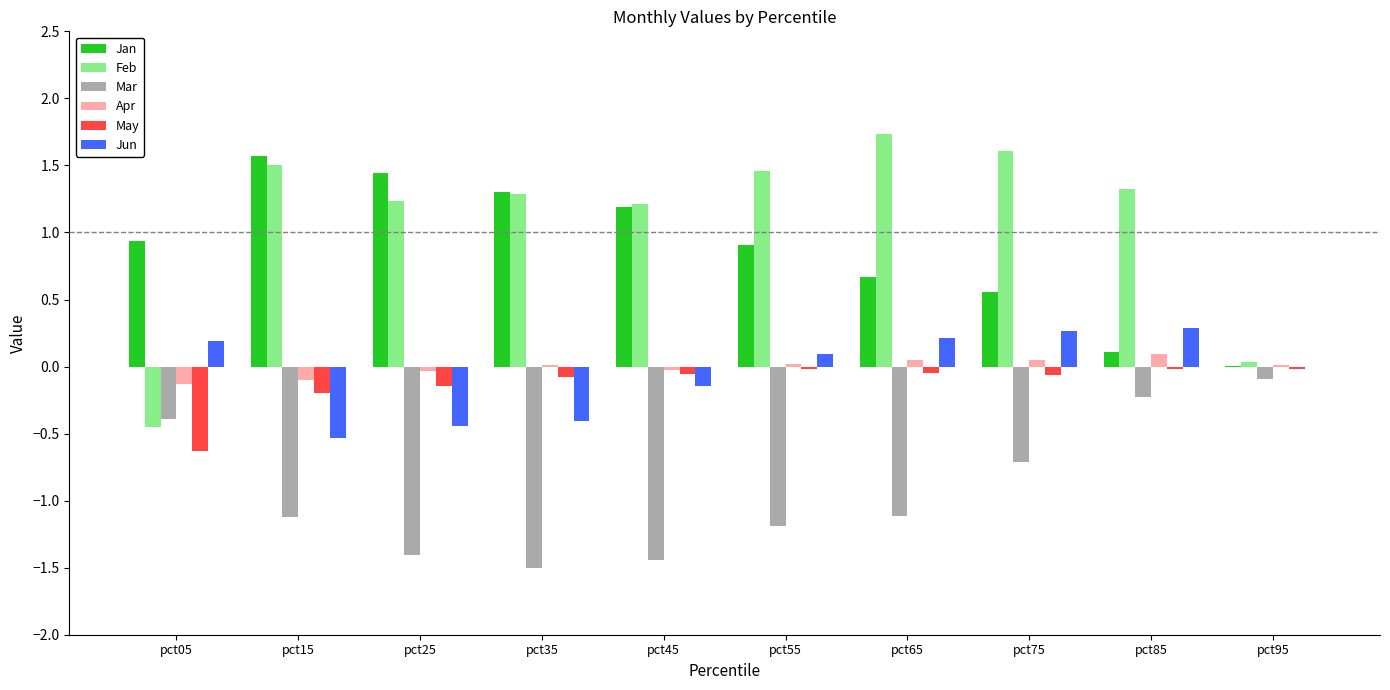

Is the value of Feb at pct05 greater than the value of May at pct65?

No